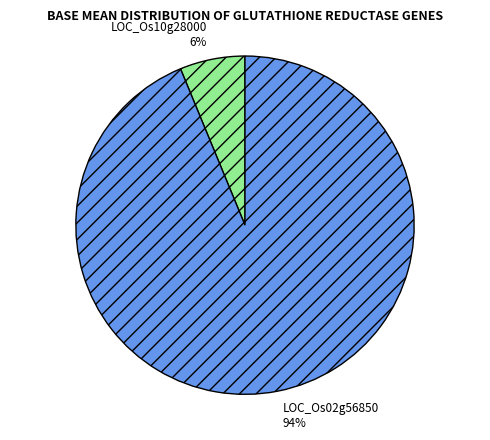

Count the number of slices in the pie.

2